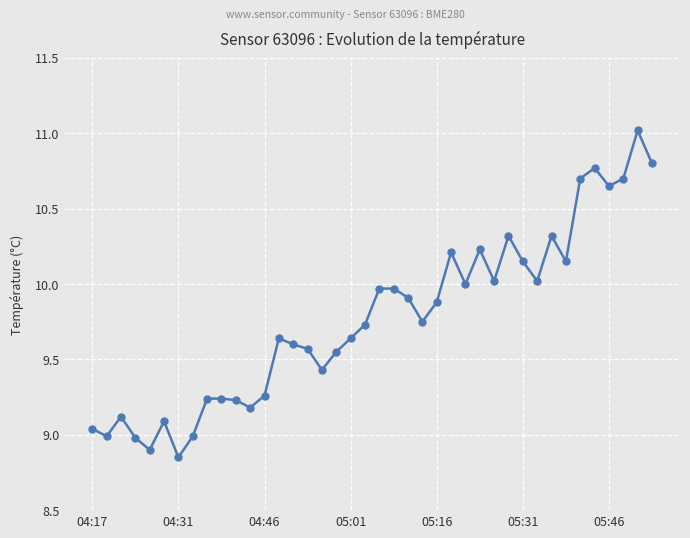

What is the value of the 6th point from the left?

9.1